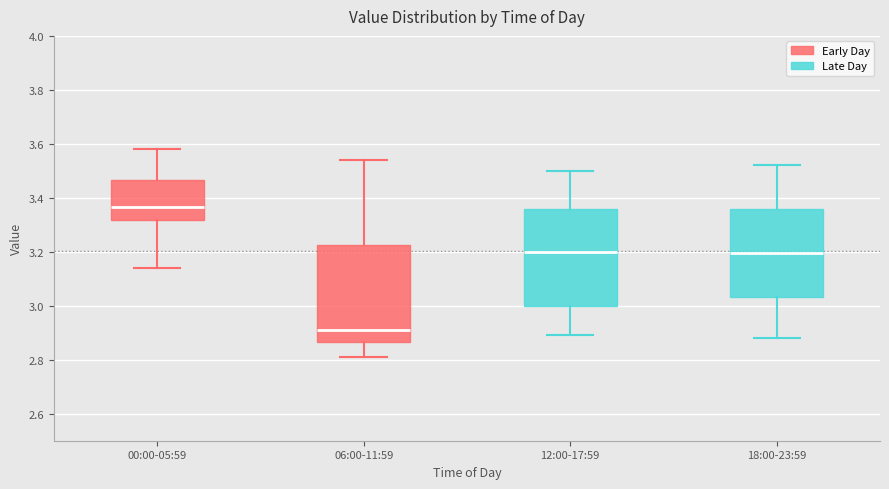

Reading left to right, transcribe this box plot: for each box, give where its median line is, the range the box spans, and where its two whiskers end, as read against the y-axis. The values are not printed on the chart, so give them approximately, as read against the axis.

00:00-05:59: median 3.36, box 3.32 to 3.46, whiskers 3.14 to 3.58
06:00-11:59: median 2.92, box 2.86 to 3.22, whiskers 2.82 to 3.54
12:00-17:59: median 3.20, box 3.00 to 3.36, whiskers 2.90 to 3.50
18:00-23:59: median 3.20, box 3.04 to 3.36, whiskers 2.88 to 3.52